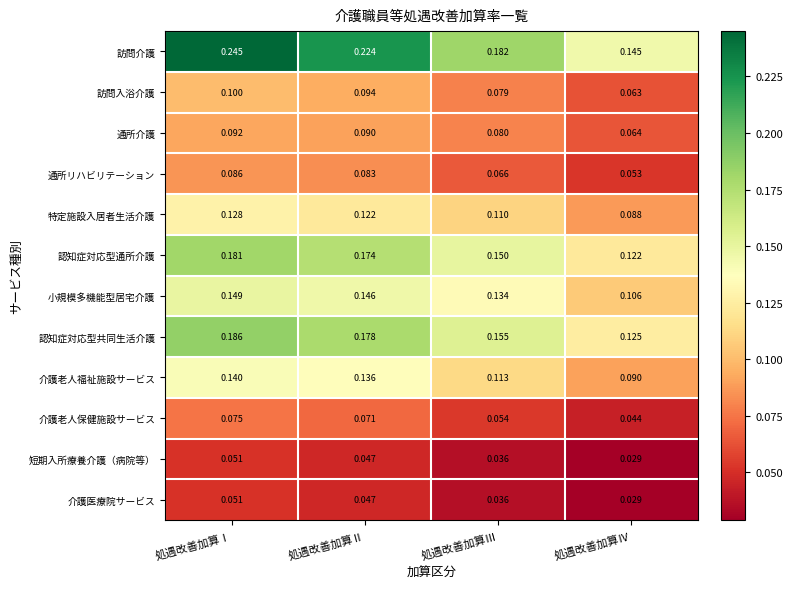

Count the number of data series in this chart.

12